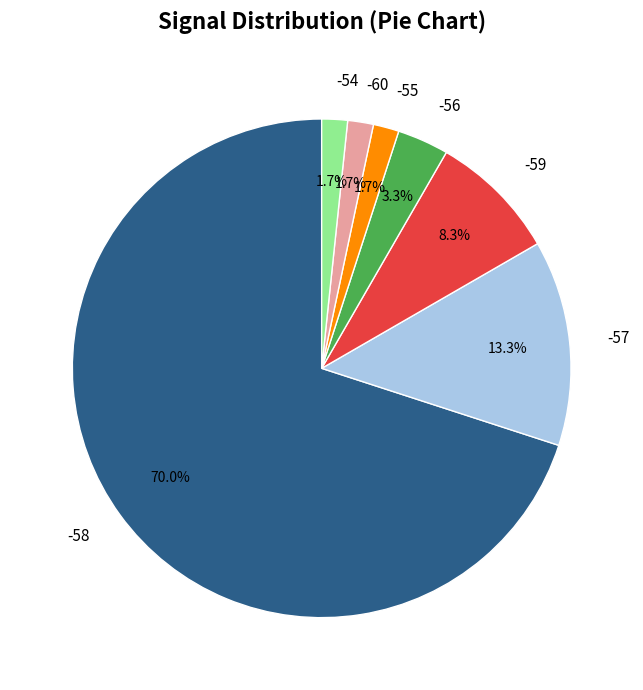

What percentage is the -58 slice, to the nearest percent?

70%